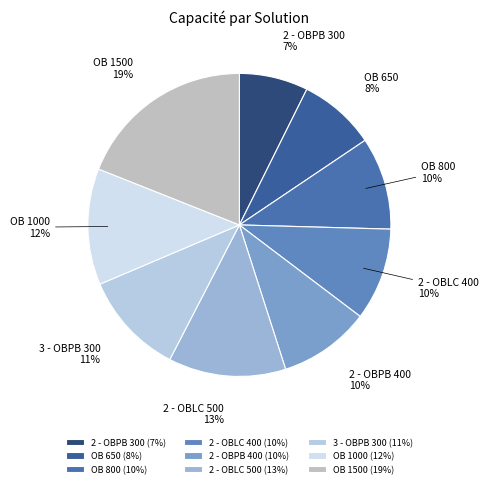

What percentage is the OB 1000 slice, to the nearest percent?

12%